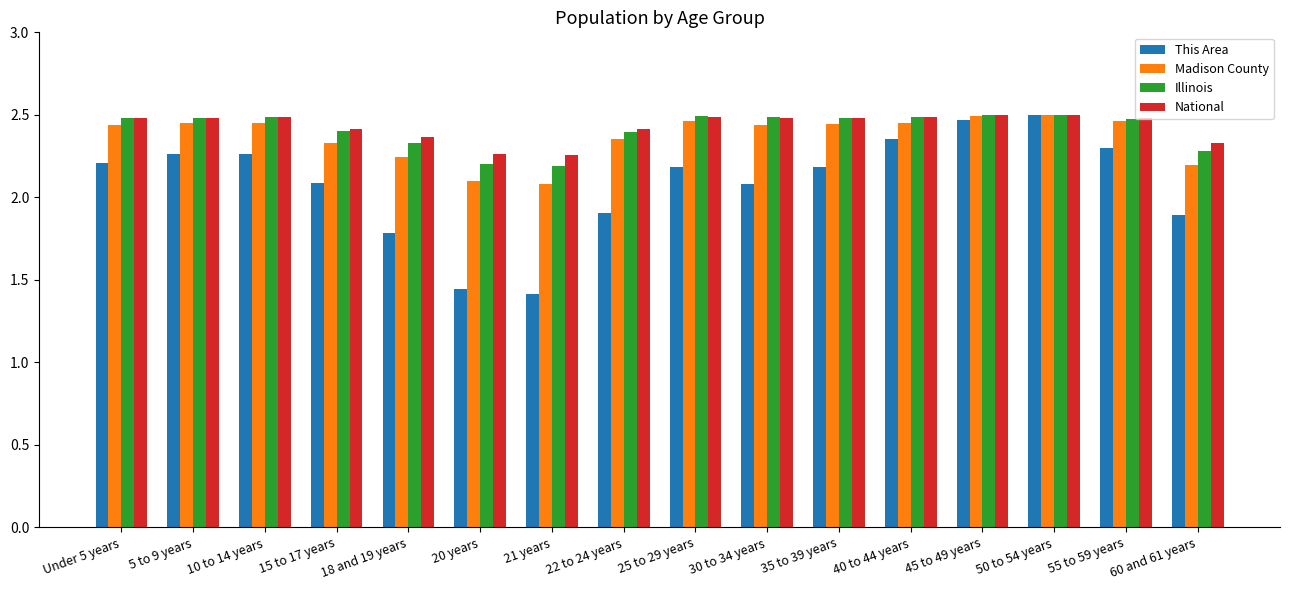

How many categories are shown in the chart?

16